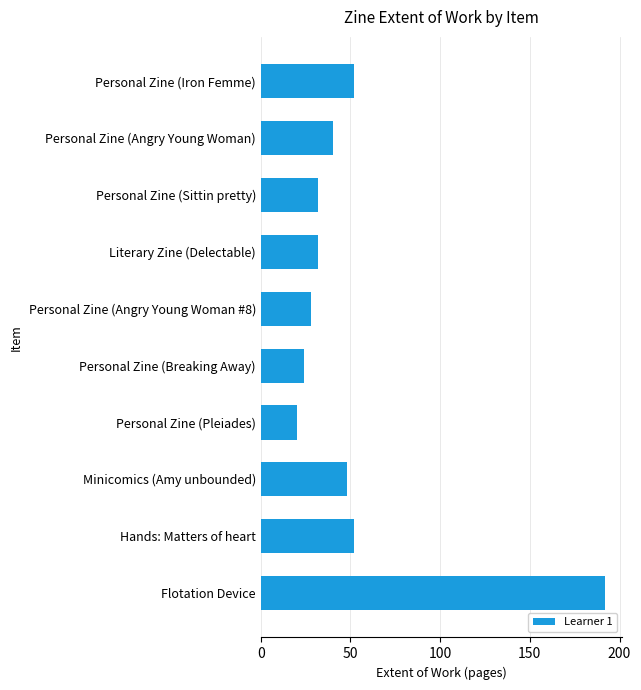

What is the value of the 8th bar from the top?

48